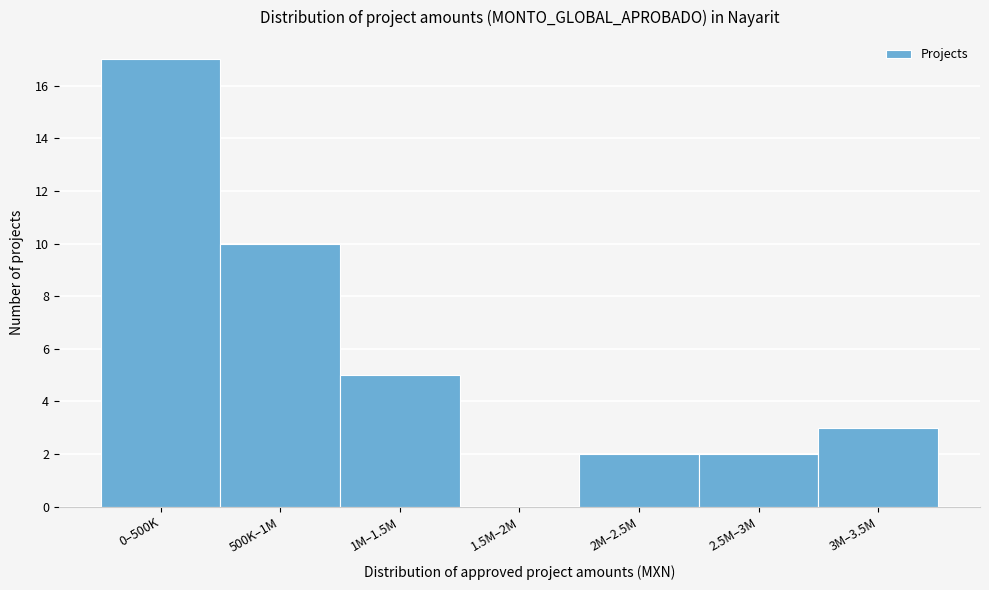

Reading right to left, extract all data points from this chart.

3M–3.5M=3	2.5M–3M=2	2M–2.5M=2	1.5M–2M=0	1M–1.5M=5	500K–1M=10	0–500K=17